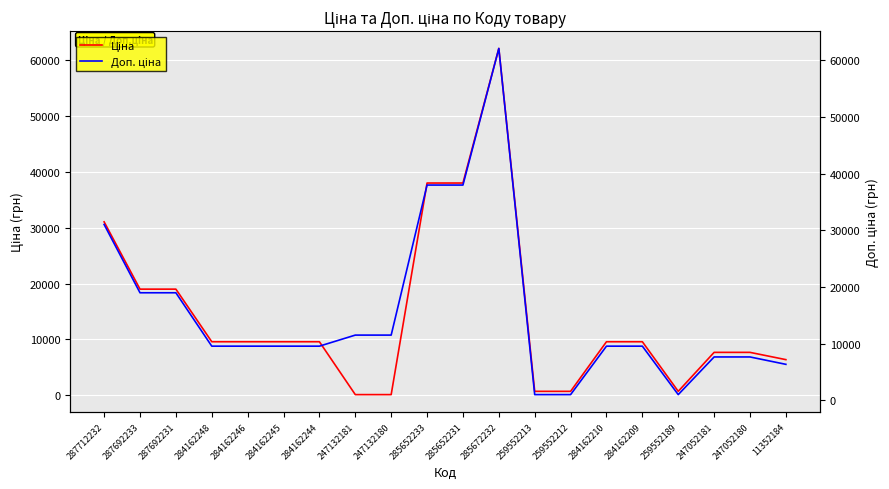

What are all the series names shown in the legend?

Ціна, Доп. ціна